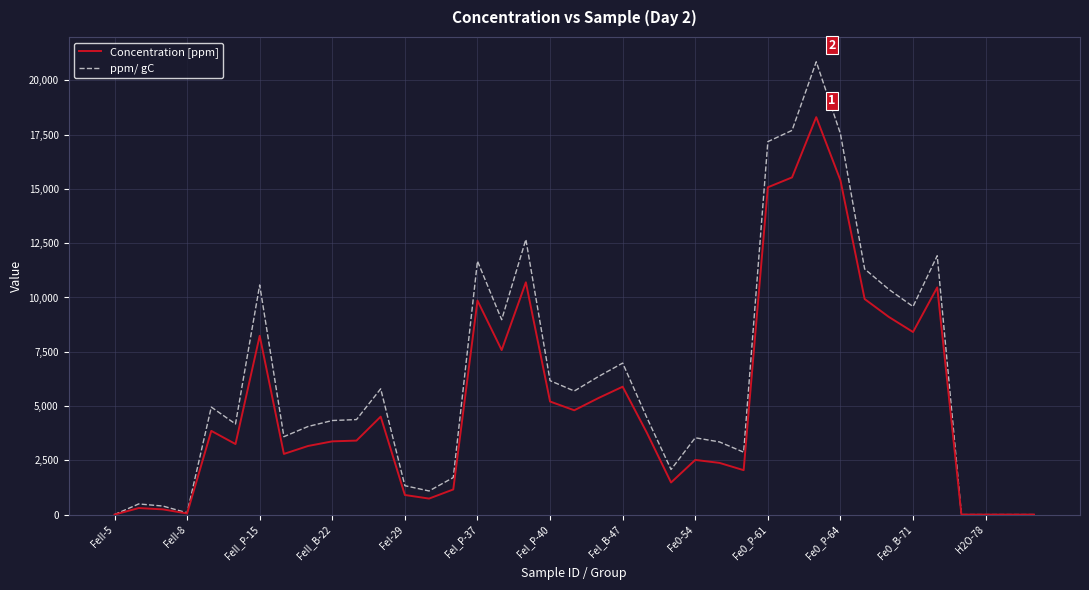

What is the average value of the ppm/ gC series?

6108.9